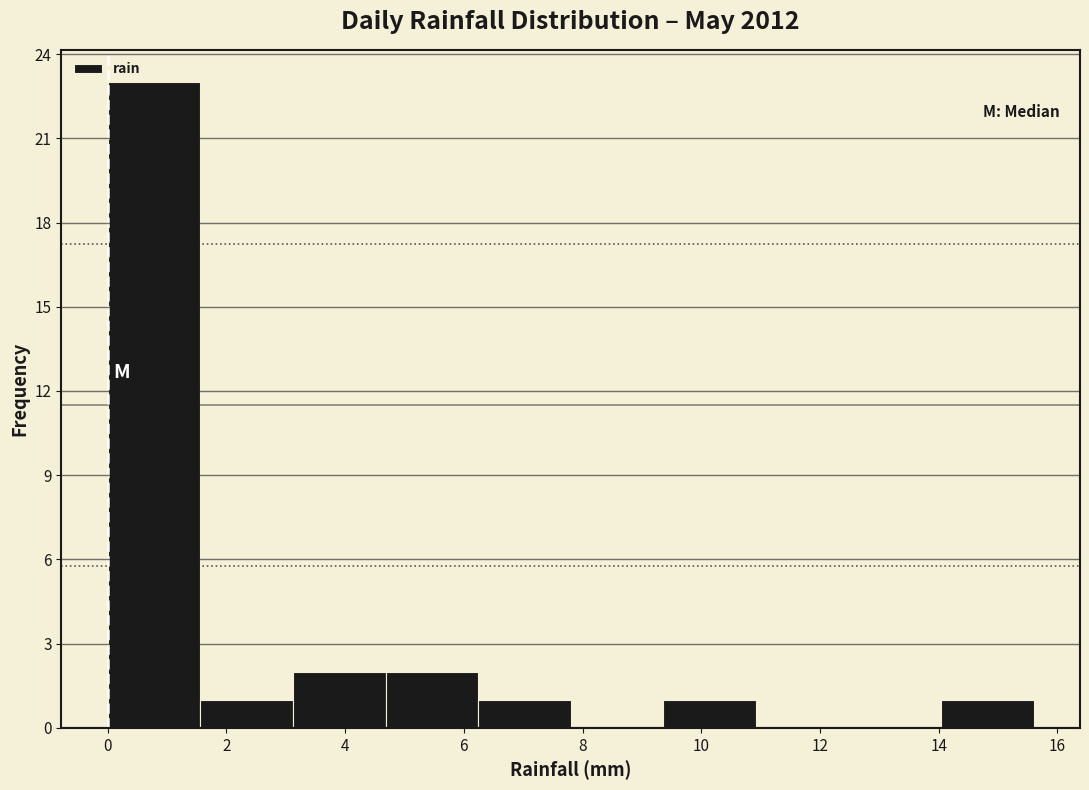

Which range on the x-axis has the tallest bar?

0.00 to 1.56